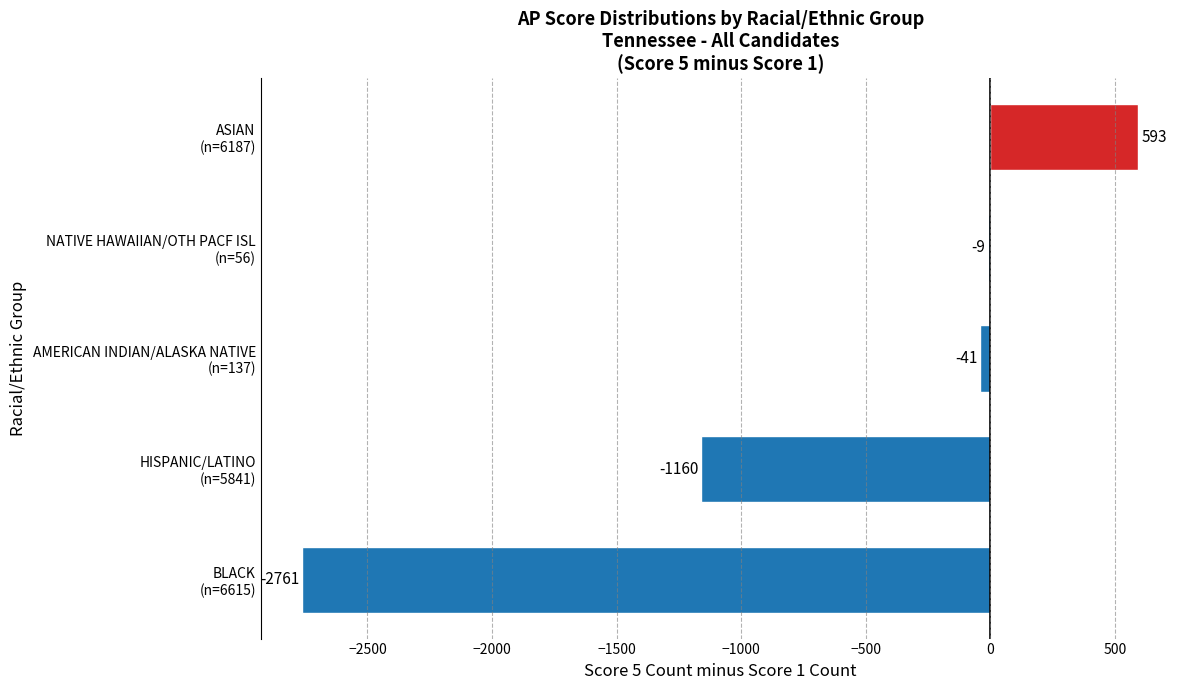

What is the sum of all values?

-3378